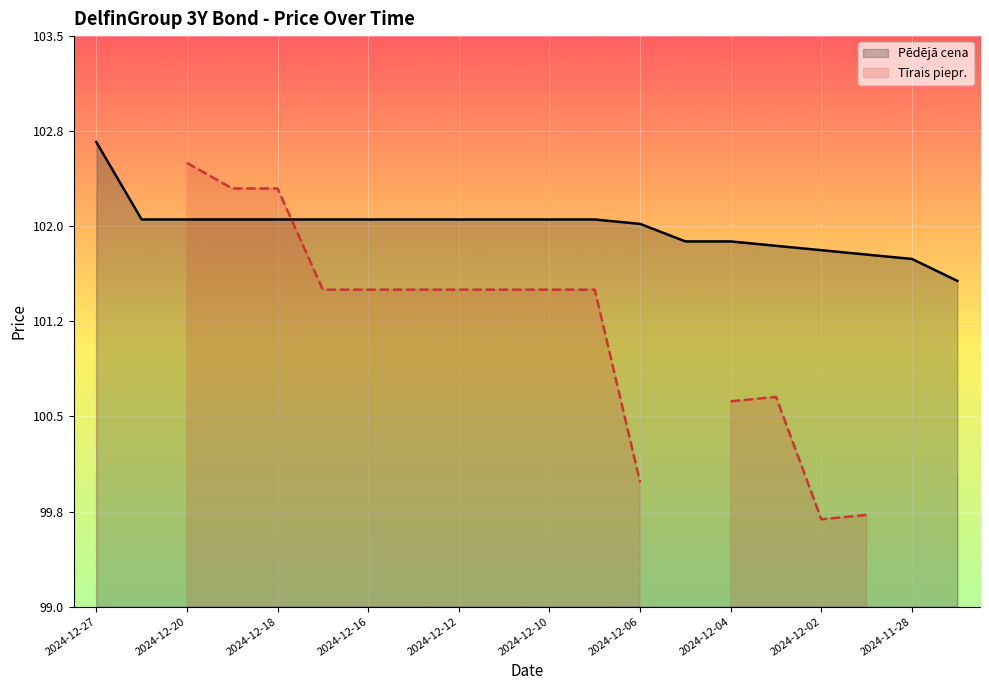

After their last crossing, which series has the higher values: Tīrais piepr. or Pēdējā cena?

Pēdējā cena